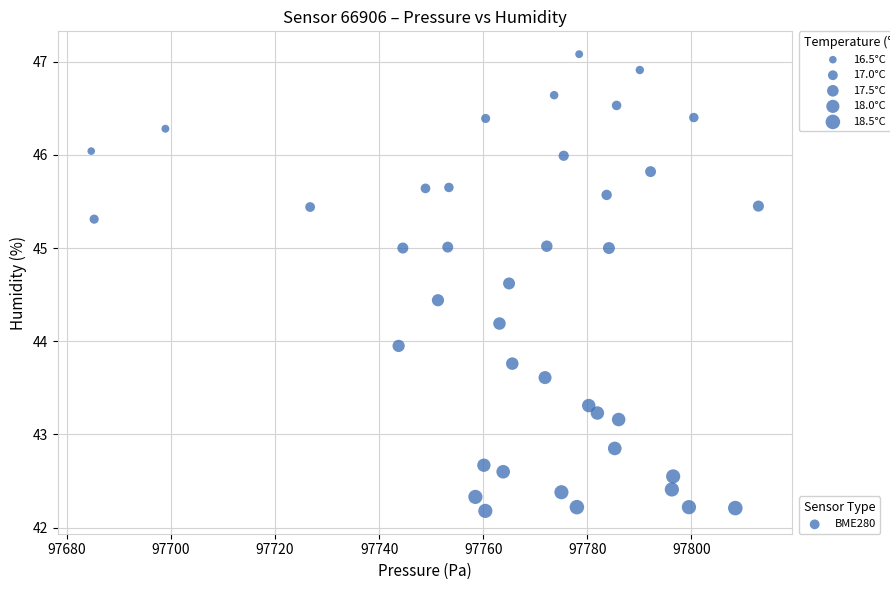

What is the range of Y values (max minus min)?

4.9